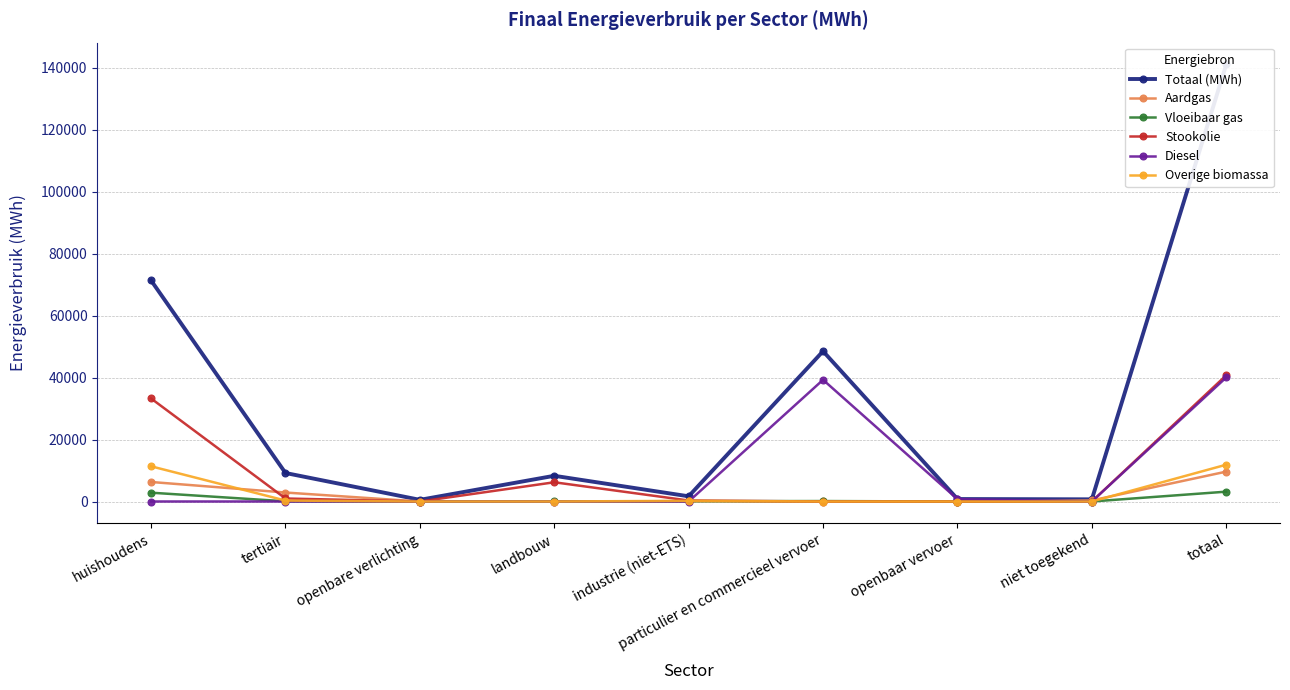

True or false: Stookolie and Totaal (MWh) cross at least once.

False